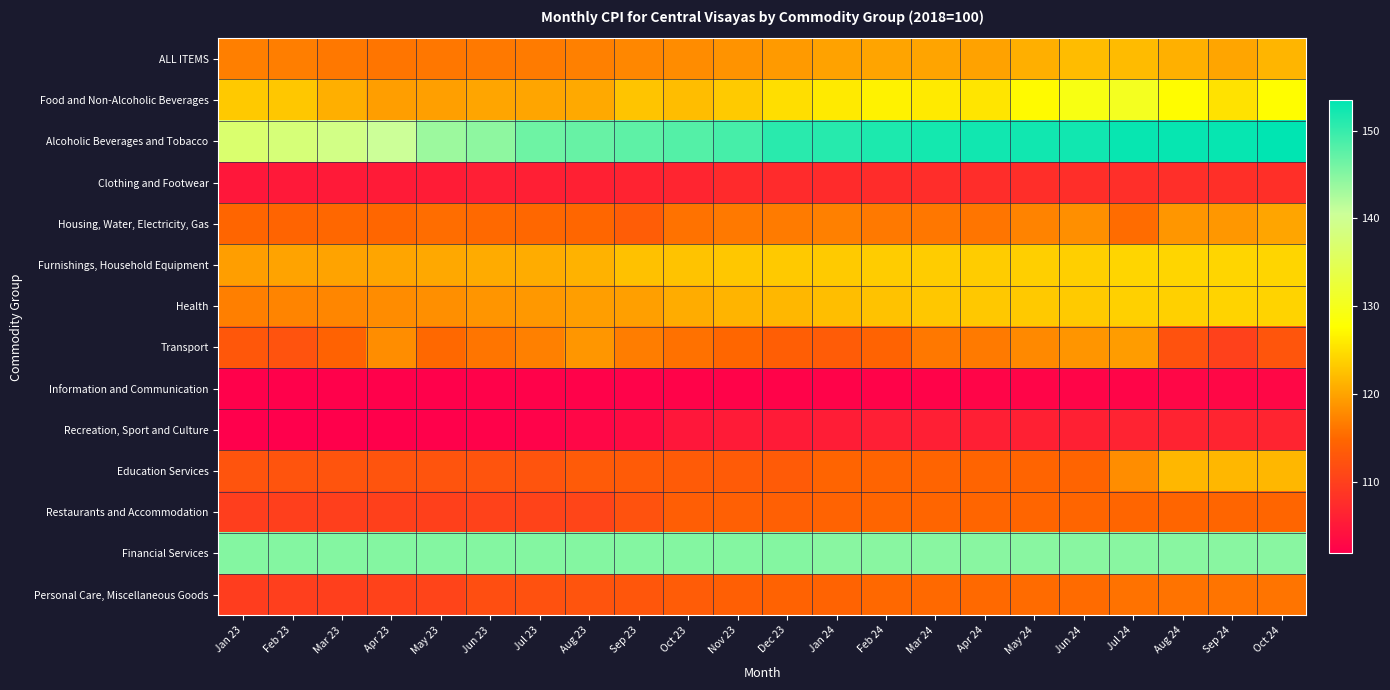

Reading right to left, what are all the values shown in this chart?

ALL ITEMS: Oct 24=121.4	Sep 24=120.1	Aug 24=121.0	Jul 24=121.9	Jun 24=122.0	May 24=120.9	Apr 24=119.8	Mar 24=120.0	Feb 24=120.0	Jan 24=119.8	Dec 23=119.2	Nov 23=118.6	Oct 23=118.0	Sep 23=117.6	Aug 23=117.0	Jul 23=116.6	Jun 23=116.4	May 23=116.2	Apr 23=116.1	Mar 23=116.3	Feb 23=116.8	Jan 23=116.9
Food and Non-Alcoholic Beverages: Oct 24=127.5	Sep 24=125.3	Aug 24=127.4	Jul 24=130.4	Jun 24=129.2	May 24=127.3	Apr 24=125.5	Mar 24=125.9	Feb 24=126.6	Jan 24=125.9	Dec 23=124.9	Nov 23=123.3	Oct 23=122.1	Sep 23=122.8	Aug 23=120.4	Jul 23=120.1	Jun 23=120.1	May 23=119.6	Apr 23=119.5	Mar 23=120.9	Feb 23=123.0	Jan 23=123.2
Alcoholic Beverages and Tobacco: Oct 24=153.5	Sep 24=153.0	Aug 24=153.0	Jul 24=152.9	Jun 24=152.3	May 24=152.3	Apr 24=152.3	Mar 24=152.1	Feb 24=151.6	Jan 24=151.0	Dec 23=150.8	Nov 23=149.0	Oct 23=148.1	Sep 23=147.5	Aug 23=146.9	Jul 23=146.5	Jun 23=144.5	May 23=143.6	Apr 23=140.5	Mar 23=139.0	Feb 23=137.8	Jan 23=137.0
Clothing and Footwear: Oct 24=107.9	Sep 24=107.9	Aug 24=107.8	Jul 24=107.8	Jun 24=107.7	May 24=107.7	Apr 24=107.6	Mar 24=107.6	Feb 24=107.5	Jan 24=107.4	Dec 23=107.3	Nov 23=107.2	Oct 23=106.6	Sep 23=106.4	Aug 23=106.0	Jul 23=105.9	Jun 23=105.8	May 23=105.5	Apr 23=105.4	Mar 23=105.2	Feb 23=105.1	Jan 23=104.9
Housing, Water, Electricity, Gas: Oct 24=120.1	Sep 24=118.9	Aug 24=118.8	Jul 24=115.3	Jun 24=118.2	May 24=117.2	Apr 24=116.1	Mar 24=116.2	Feb 24=116.4	Jan 24=117.0	Dec 23=116.6	Nov 23=116.4	Oct 23=115.8	Sep 23=113.7	Aug 23=114.8	Jul 23=114.9	Jun 23=115.1	May 23=115.4	Apr 23=114.8	Mar 23=114.9	Feb 23=114.6	Jan 23=114.7
Furnishings, Household Equipment: Oct 24=124.2	Sep 24=124.2	Aug 24=124.2	Jul 24=124.2	Jun 24=123.7	May 24=123.7	Apr 24=123.4	Mar 24=123.4	Feb 24=123.4	Jan 24=123.3	Dec 23=123.2	Nov 23=123.0	Oct 23=122.7	Sep 23=122.4	Aug 23=121.2	Jul 23=120.7	Jun 23=120.6	May 23=120.3	Apr 23=120.1	Mar 23=119.9	Feb 23=119.9	Jan 23=119.5
Health: Oct 24=124.0	Sep 24=124.0	Aug 24=123.8	Jul 24=123.8	Jun 24=123.3	May 24=123.2	Apr 24=123.1	Mar 24=123.0	Feb 24=122.6	Jan 24=122.2	Dec 23=121.6	Nov 23=121.3	Oct 23=120.7	Sep 23=119.6	Aug 23=119.5	Jul 23=119.0	Jun 23=118.7	May 23=118.2	Apr 23=118.0	Mar 23=117.5	Feb 23=117.3	Jan 23=116.9
Transport: Oct 24=112.7	Sep 24=110.1	Aug 24=112.3	Jul 24=119.3	Jun 24=118.7	May 24=117.7	Apr 24=116.5	Mar 24=116.3	Feb 24=114.4	Jan 24=113.6	Dec 23=113.8	Nov 23=114.8	Oct 23=115.7	Sep 23=116.7	Aug 23=118.8	Jul 23=117.0	Jun 23=116.1	May 23=115.0	Apr 23=118.1	Mar 23=114.3	Feb 23=112.4	Jan 23=113.0
Information and Communication: Oct 24=102.9	Sep 24=102.9	Aug 24=102.8	Jul 24=102.6	Jun 24=102.6	May 24=102.6	Apr 24=102.6	Mar 24=102.4	Feb 24=102.4	Jan 24=102.4	Dec 23=102.4	Nov 23=102.4	Oct 23=102.4	Sep 23=102.3	Aug 23=102.2	Jul 23=102.2	Jun 23=102.2	May 23=102.1	Apr 23=102.1	Mar 23=102.1	Feb 23=102.1	Jan 23=102.1
Recreation, Sport and Culture: Oct 24=106.5	Sep 24=106.5	Aug 24=106.4	Jul 24=106.3	Jun 24=106.0	May 24=106.0	Apr 24=105.9	Mar 24=105.9	Feb 24=105.8	Jan 24=105.6	Dec 23=105.4	Nov 23=105.4	Oct 23=104.9	Sep 23=103.5	Aug 23=102.8	Jul 23=102.3	Jun 23=102.2	May 23=102.1	Apr 23=102.0	Mar 23=102.0	Feb 23=101.9	Jan 23=101.8
Education Services: Oct 24=121.6	Sep 24=121.6	Aug 24=121.6	Jul 24=118.1	Jun 24=114.6	May 24=114.6	Apr 24=114.6	Mar 24=114.6	Feb 24=114.6	Jan 24=114.6	Dec 23=113.5	Nov 23=113.5	Oct 23=113.5	Sep 23=113.5	Aug 23=113.4	Jul 23=112.6	Jun 23=112.6	May 23=112.6	Apr 23=112.6	Mar 23=112.6	Feb 23=112.6	Jan 23=112.6
Restaurants and Accommodation: Oct 24=114.7	Sep 24=114.7	Aug 24=114.7	Jul 24=114.7	Jun 24=114.7	May 24=114.7	Apr 24=114.7	Mar 24=114.7	Feb 24=114.7	Jan 24=114.4	Dec 23=114.1	Nov 23=114.1	Oct 23=113.8	Sep 23=112.3	Aug 23=110.6	Jul 23=110.4	Jun 23=110.2	May 23=110.0	Apr 23=110.0	Mar 23=109.9	Feb 23=109.9	Jan 23=109.7
Financial Services: Oct 24=144.8	Sep 24=144.8	Aug 24=144.8	Jul 24=144.8	Jun 24=144.8	May 24=144.8	Apr 24=144.8	Mar 24=144.8	Feb 24=144.8	Jan 24=144.8	Dec 23=145.1	Nov 23=145.1	Oct 23=145.1	Sep 23=145.1	Aug 23=145.1	Jul 23=145.1	Jun 23=145.1	May 23=145.1	Apr 23=145.1	Mar 23=145.1	Feb 23=145.1	Jan 23=145.1
Personal Care, Miscellaneous Goods: Oct 24=116.0	Sep 24=116.0	Aug 24=115.9	Jul 24=115.8	Jun 24=115.2	May 24=115.2	Apr 24=115.1	Mar 24=115.1	Feb 24=115.0	Jan 24=114.4	Dec 23=114.3	Nov 23=114.0	Oct 23=113.6	Sep 23=112.8	Aug 23=112.6	Jul 23=112.2	Jun 23=111.7	May 23=110.5	Apr 23=110.2	Mar 23=109.9	Feb 23=109.8	Jan 23=109.6